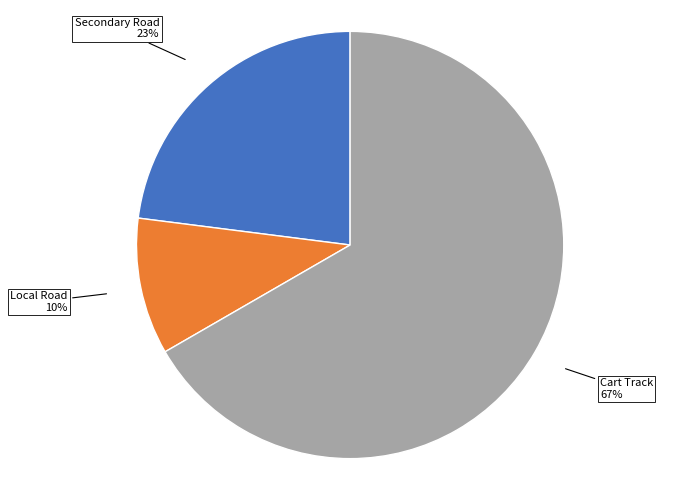

To the nearest percent, what is the average slice percentage?

33%